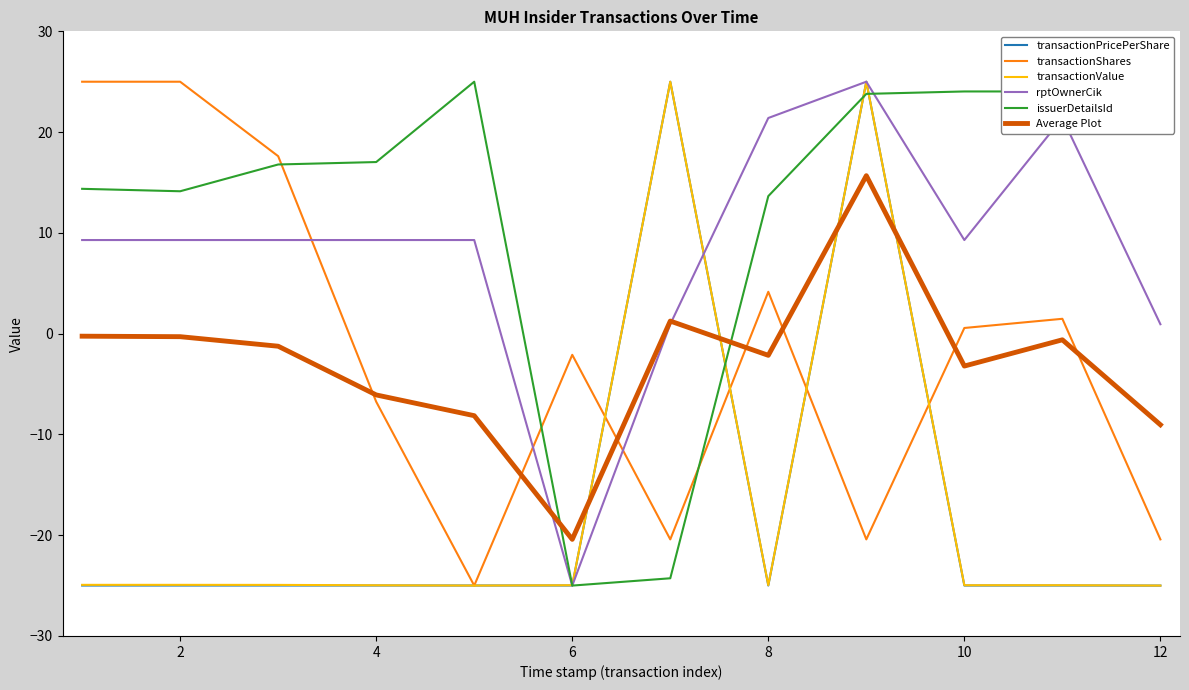

Which series ends up on top after the final intersection of issuerDetailsId and Average Plot?

issuerDetailsId